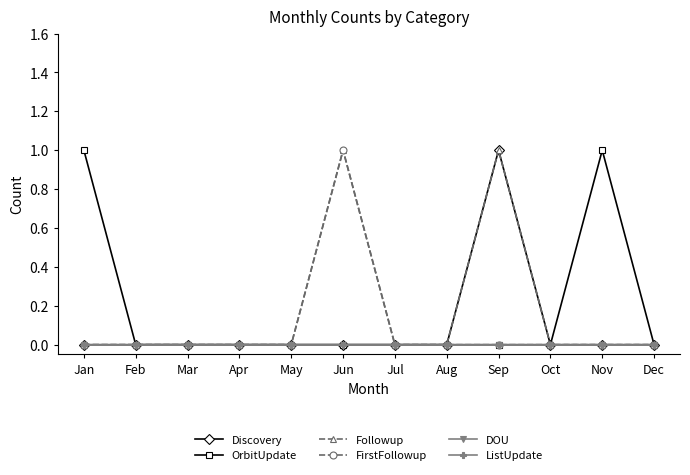

How many lines are shown in the chart?

6